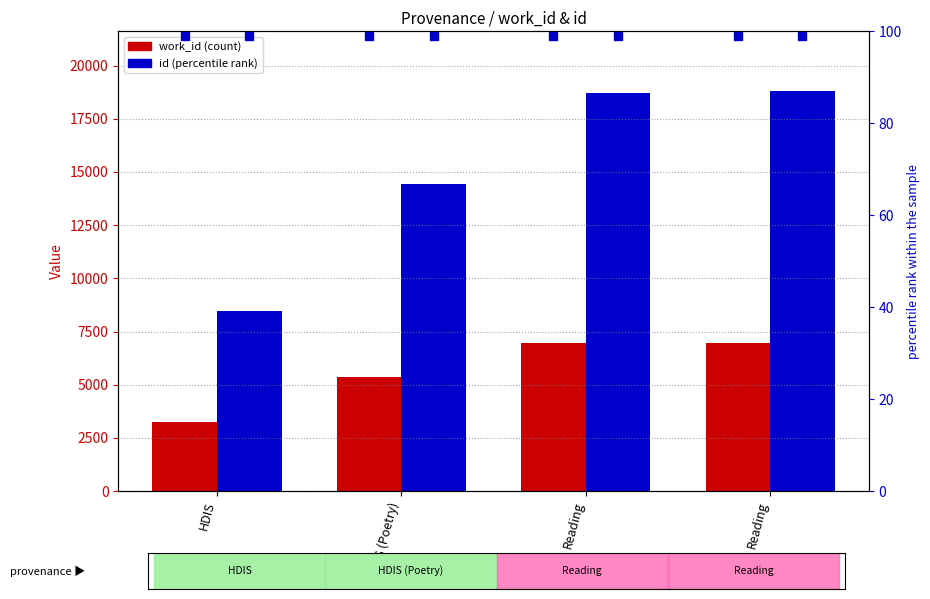

The work_id series shows 6947 at Reading. True or false?

True